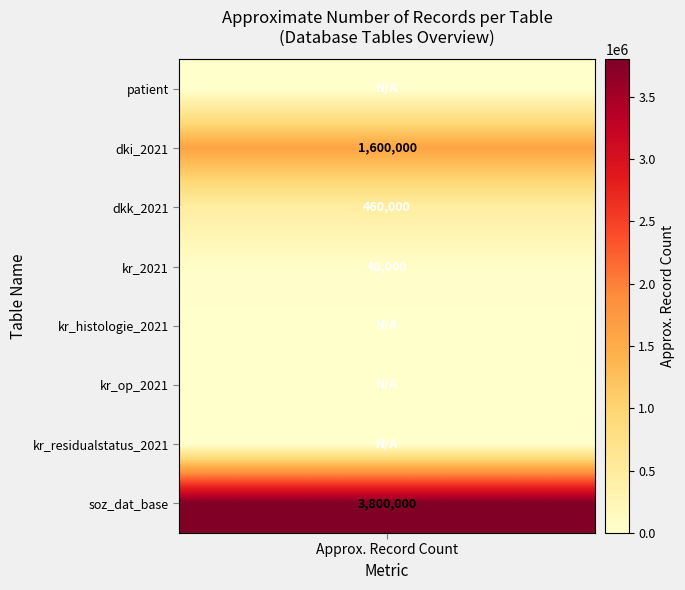

What is the difference between the maximum and second lowest values?

3800000